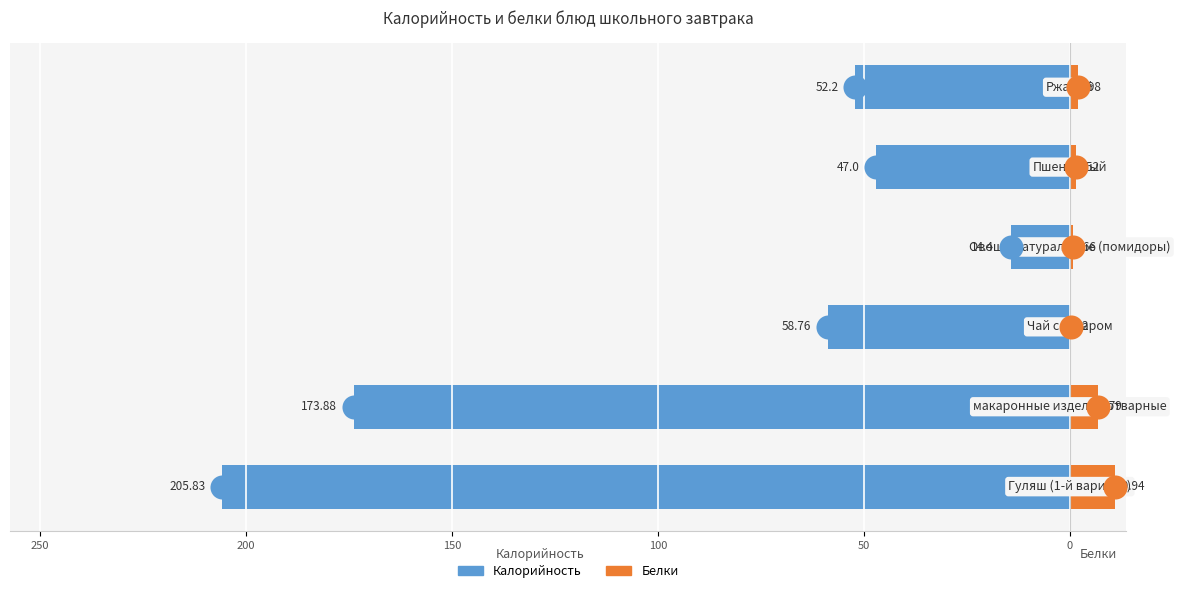

What are all the series names shown in the legend?

Калорийность, Белки